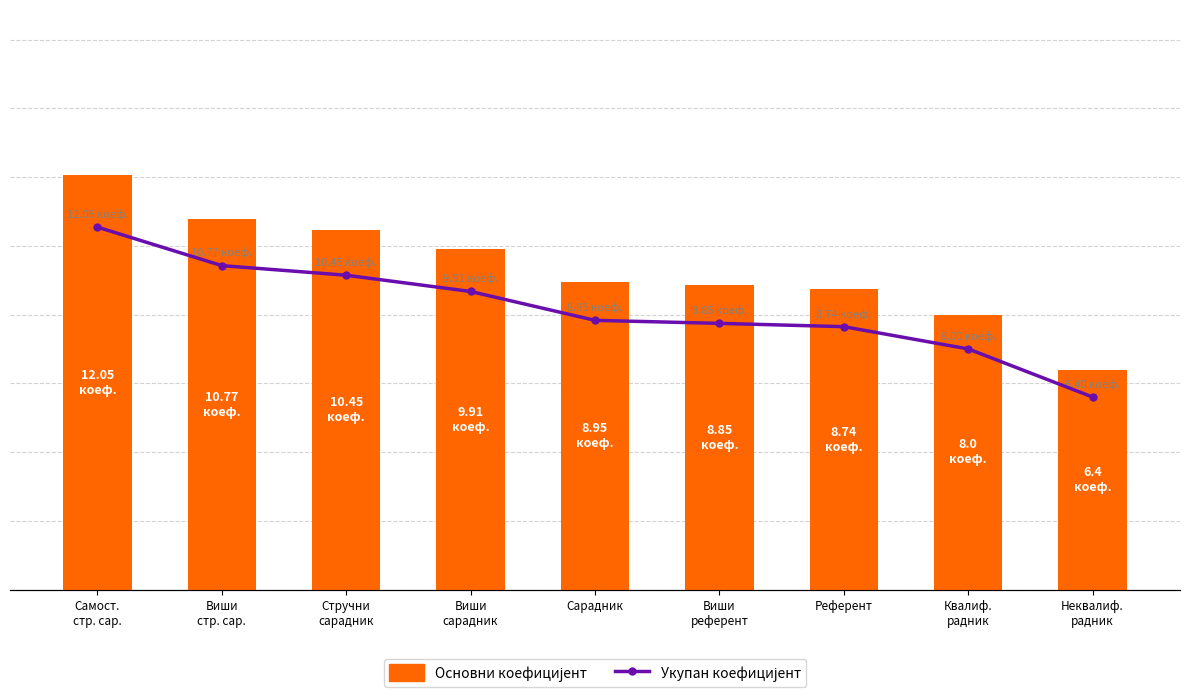

What are all the series names shown in the legend?

Основни коефицијент, Укупан коефицијент